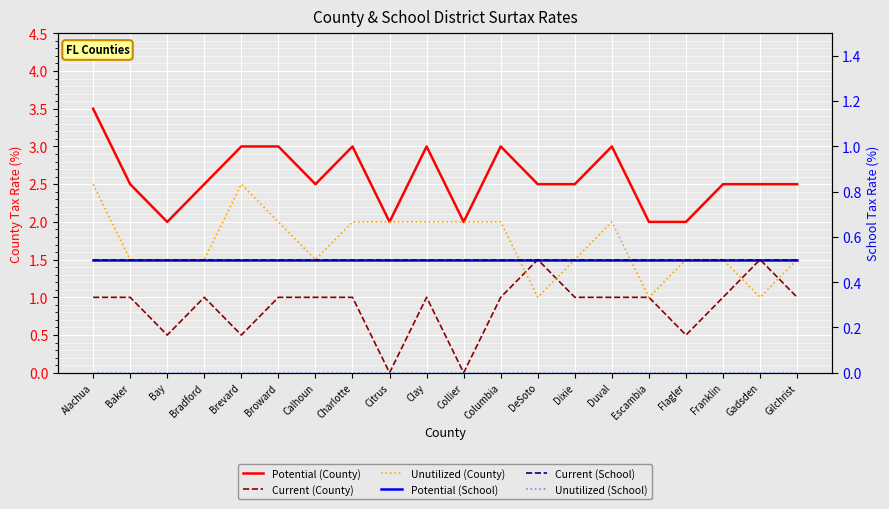

What is the value of the Potential (County) point at the 13th from the left?

2.5